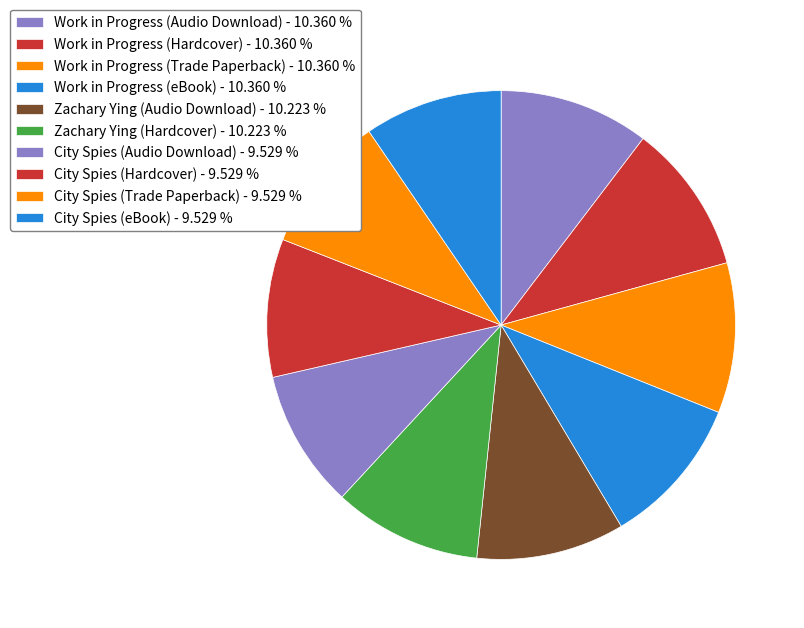

Is the sum of City Spies (Audio Download) and City Spies (eBook) greater than half?

No